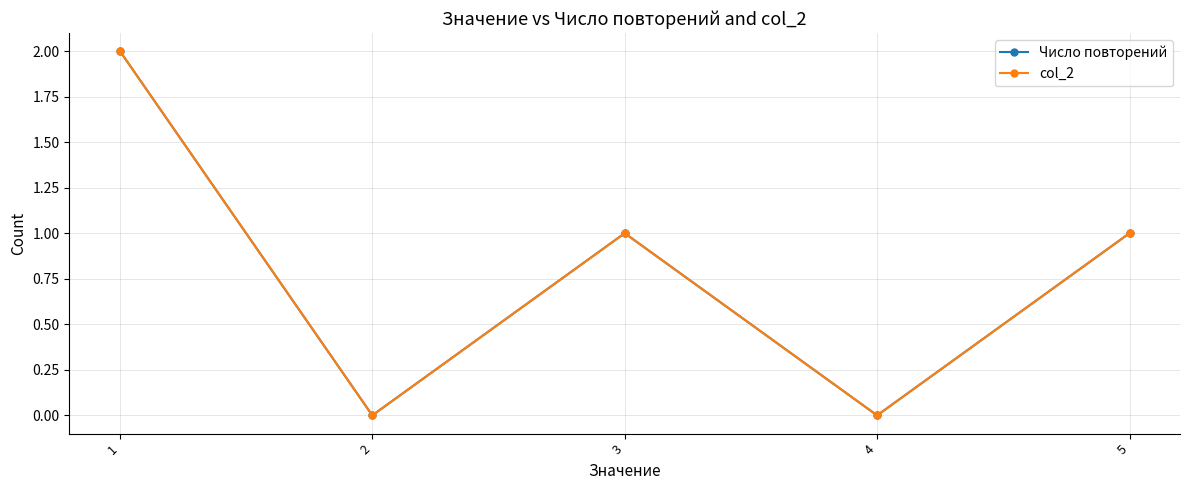

Is this an area chart (filled region under the line)?

No